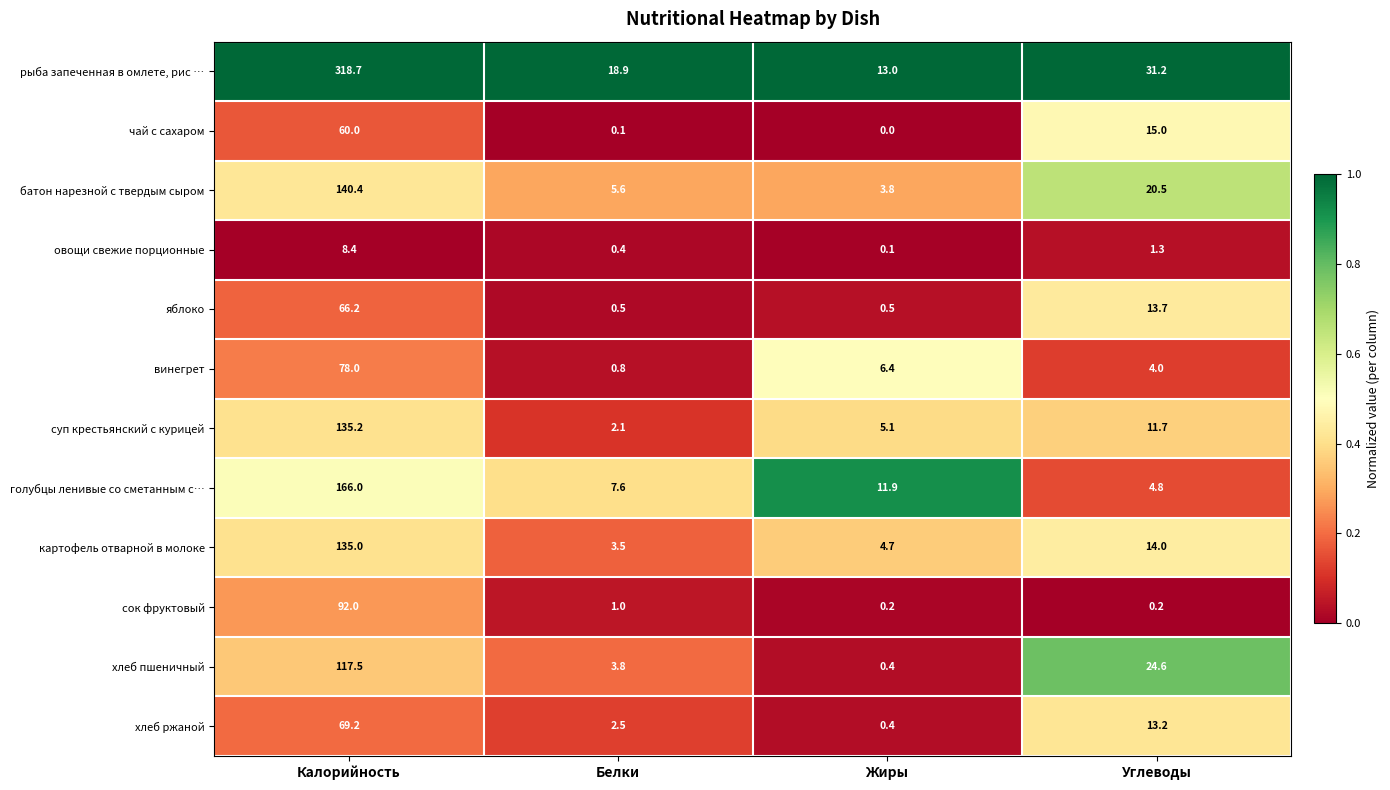

What is the lowest value of the суп крестьянский с курицей series?

2.1